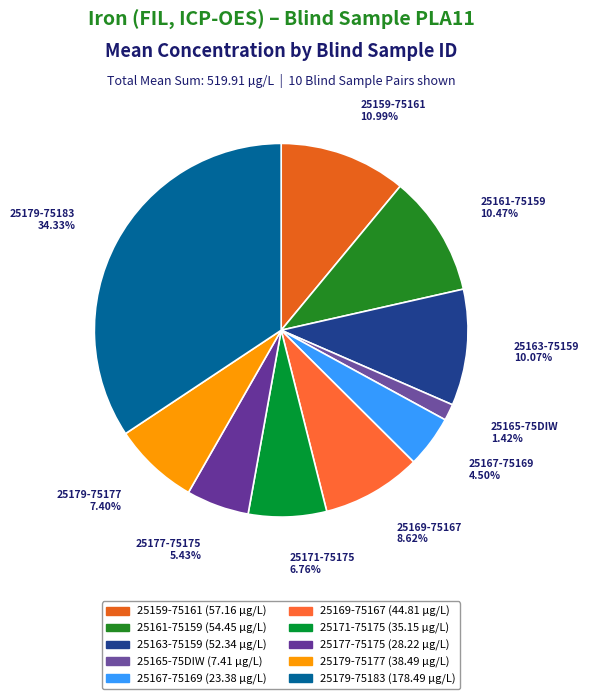

Is 25159-75161 the majority of the pie?

No